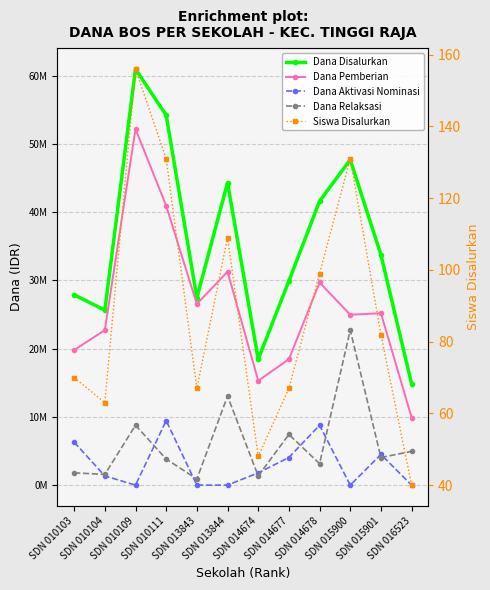

At SDN 010111, list the series in order from largest to smallest.

Dana Disalurkan, Dana Pemberian, Dana Aktivasi Nominasi, Dana Relaksasi, Siswa Disalurkan